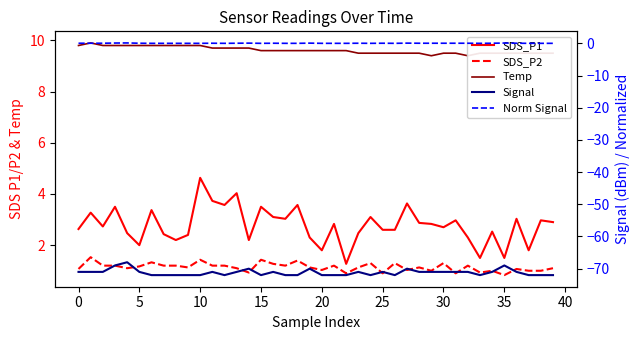

What is the maximum value for SDS_P2?

1.5